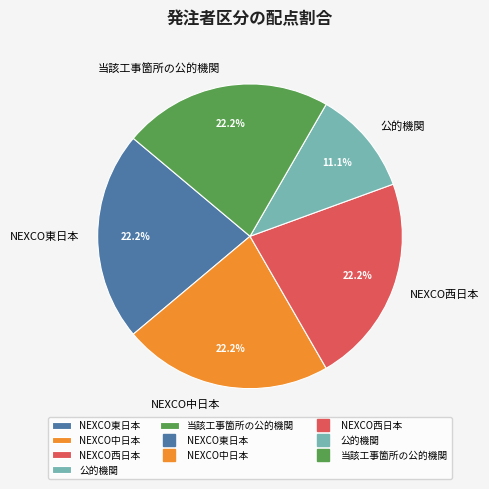

Is there a majority slice in this chart?

No